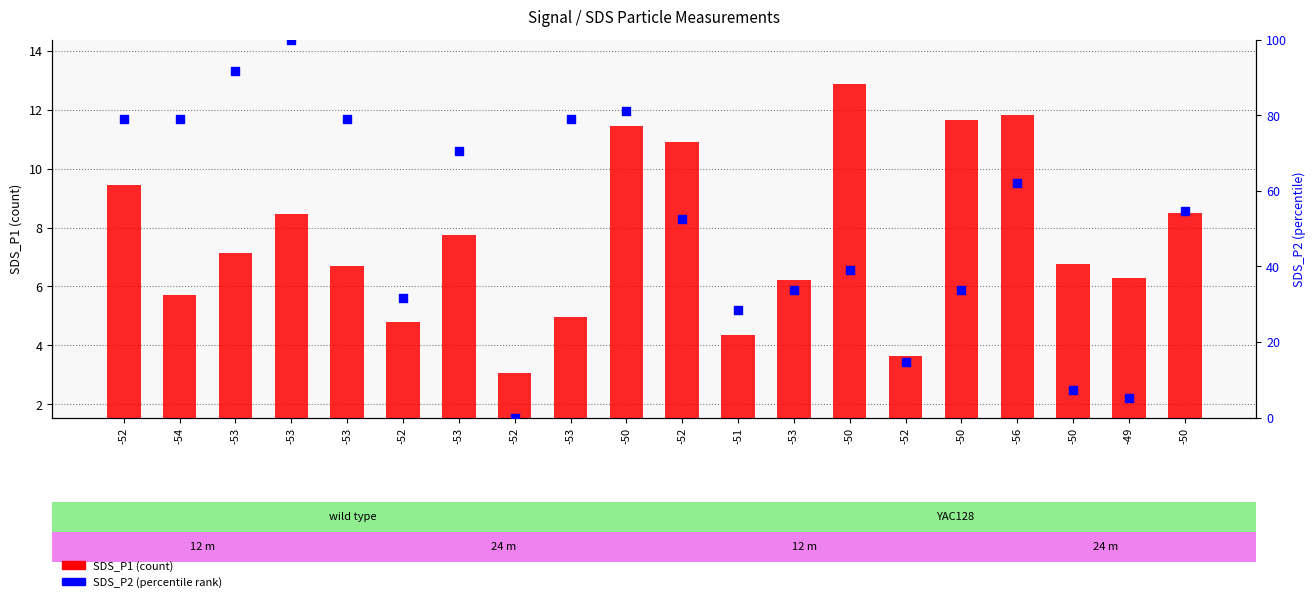

Which series has the widest spread of Y values?

SDS_P2 (percentile rank)